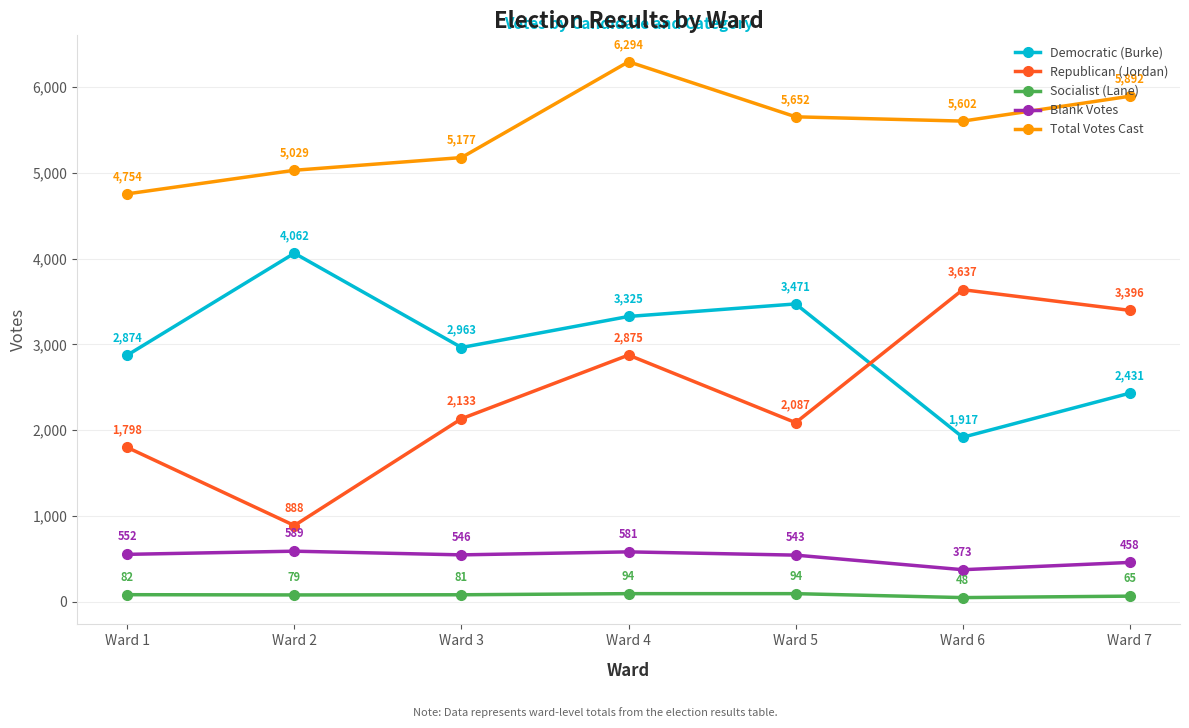

Which series has the largest total across all categories?

Total Votes Cast